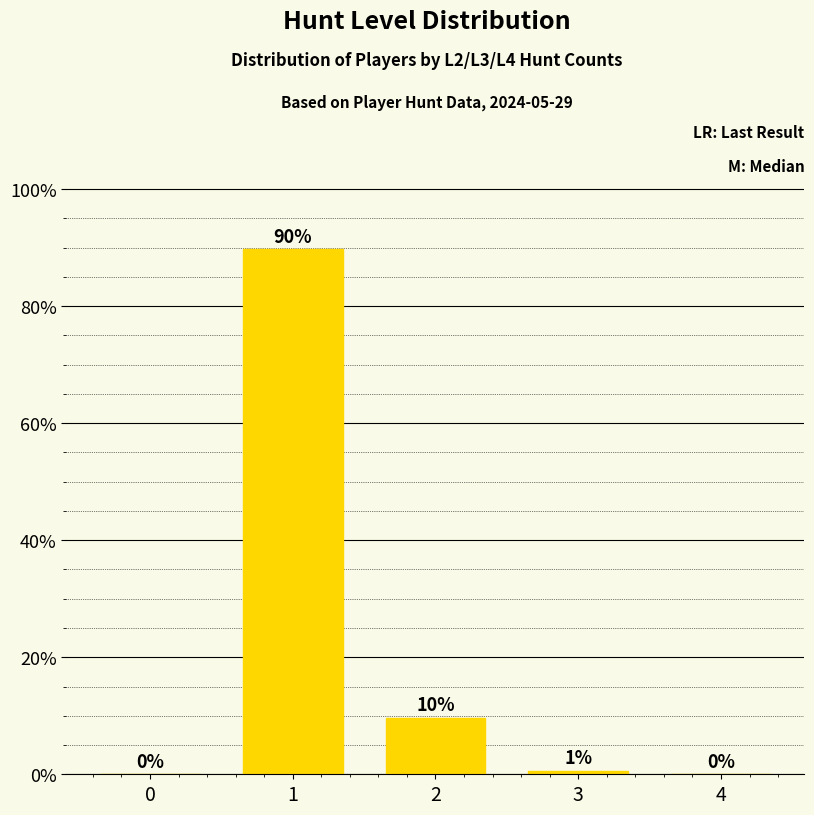

What is the maximum value shown in the chart?

89.7